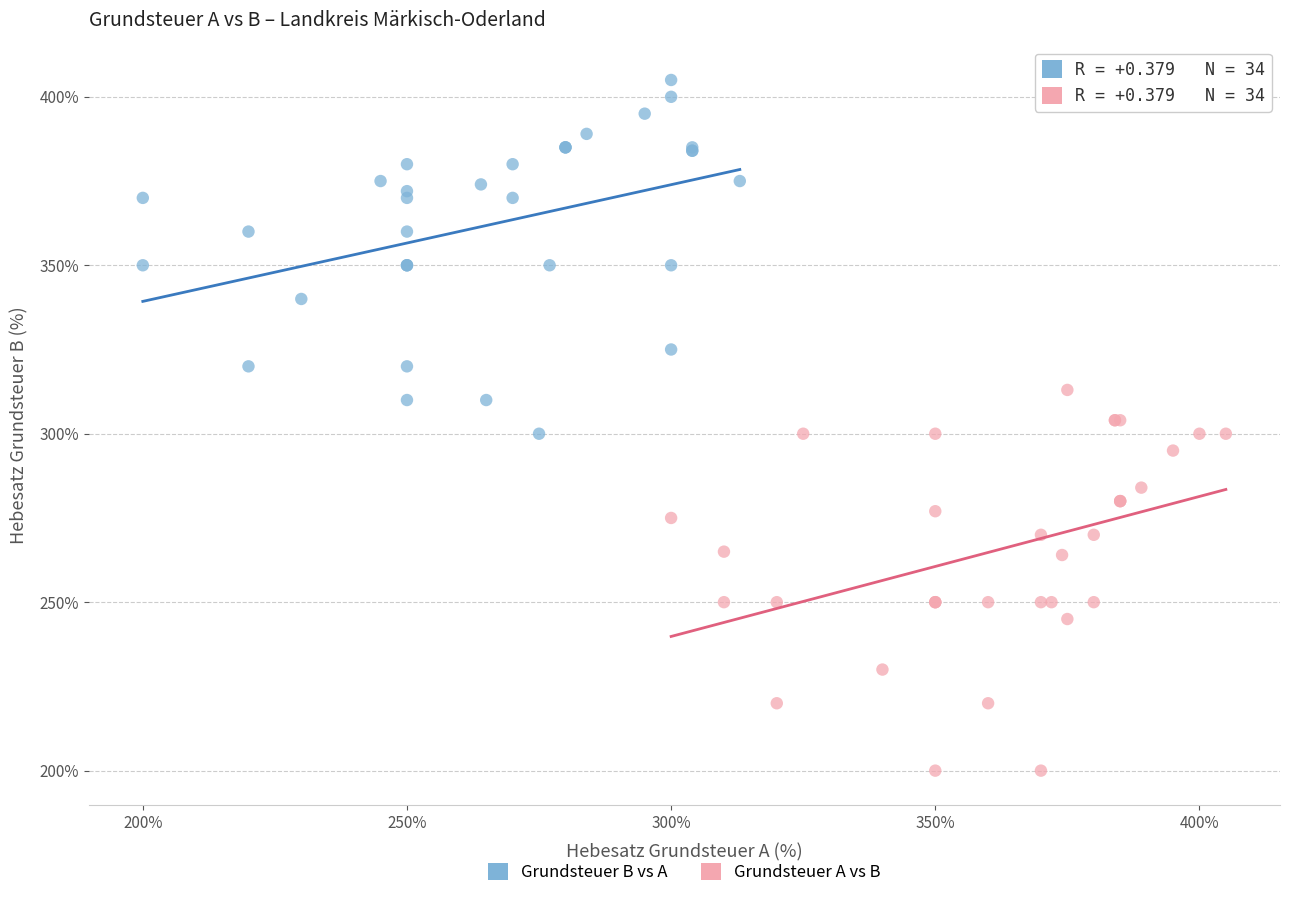

Which series reaches the minimum Y coordinate?

Grundsteuer A vs B